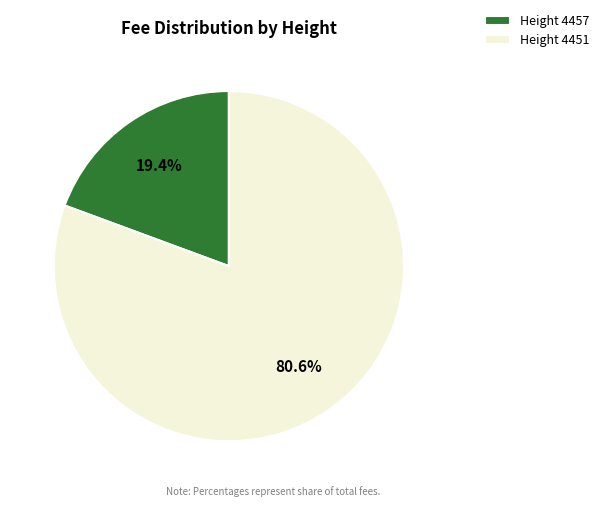

Which category accounts for the majority?

Height 4451